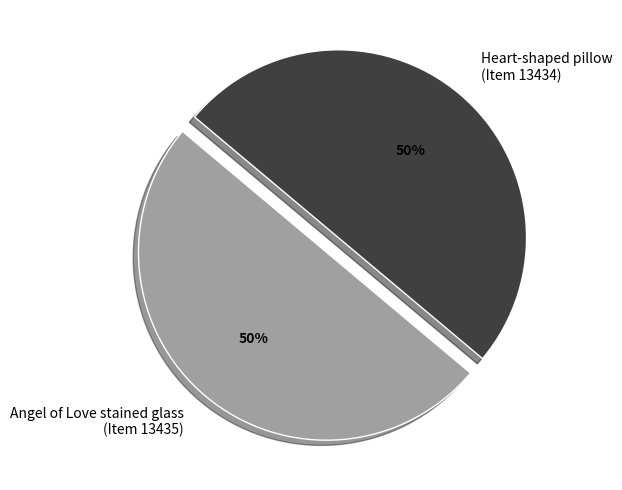

Combined, do Angel of Love stained glass (Item 13435) and Heart-shaped pillow (Item 13434) account for over 50%?

Yes